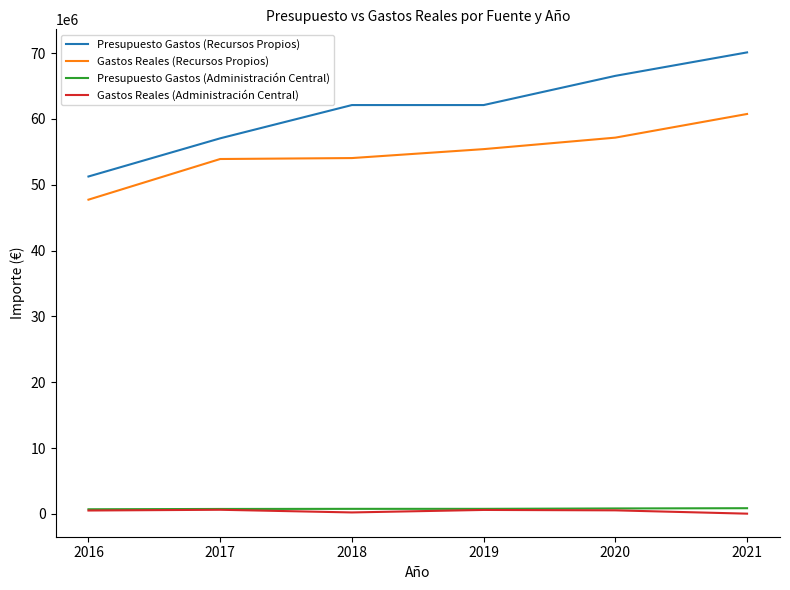

Count the number of categories in the chart.

6